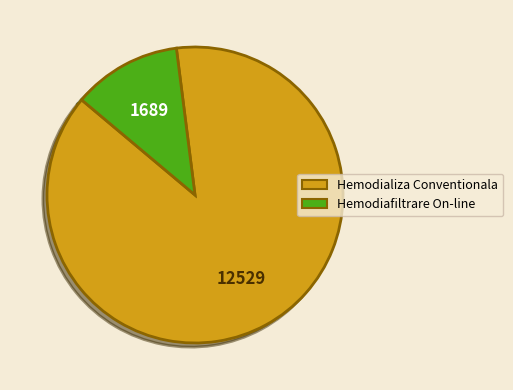

Does any single category account for the majority?

Yes